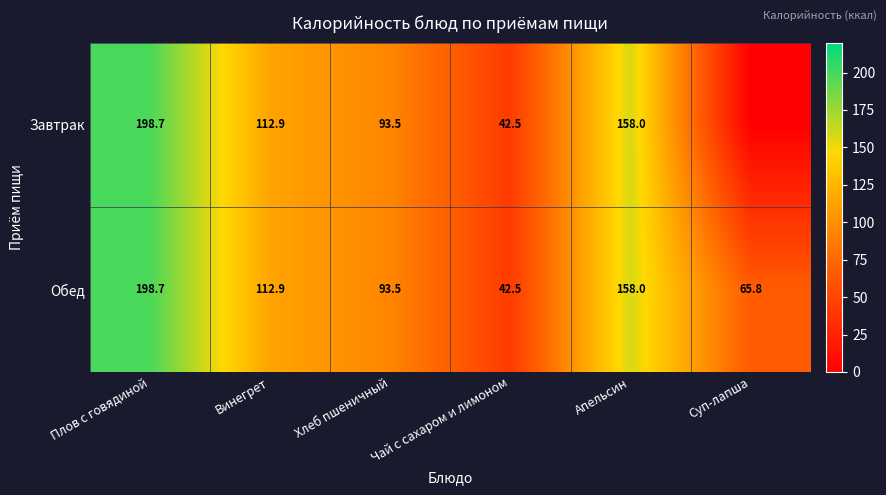

What is the sum of the Обед values at Плов с говядиной and Хлеб пшеничный?

292.2